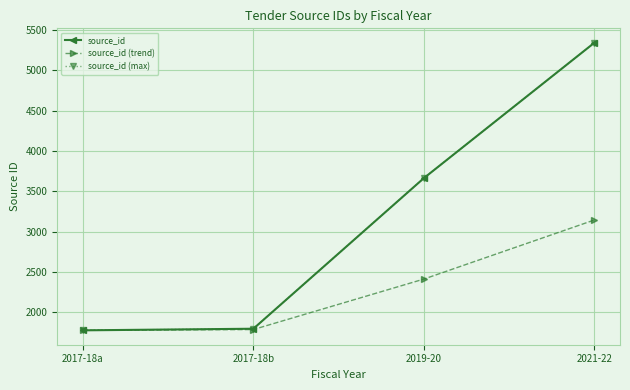

Is this an area chart (filled region under the line)?

No